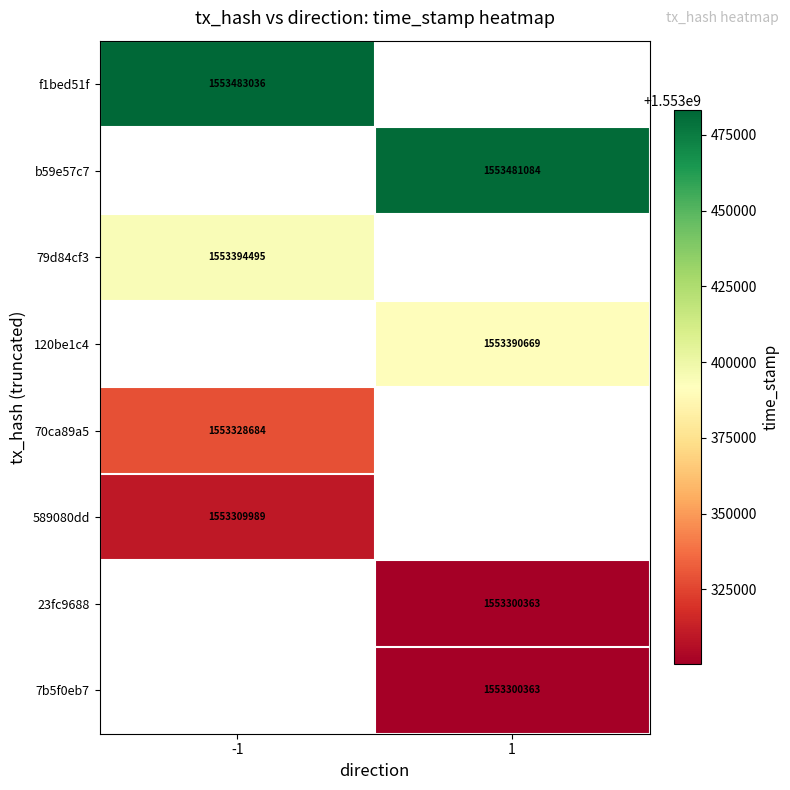

The value of 120be1c4 at 1 is 340708553. True or false?

False